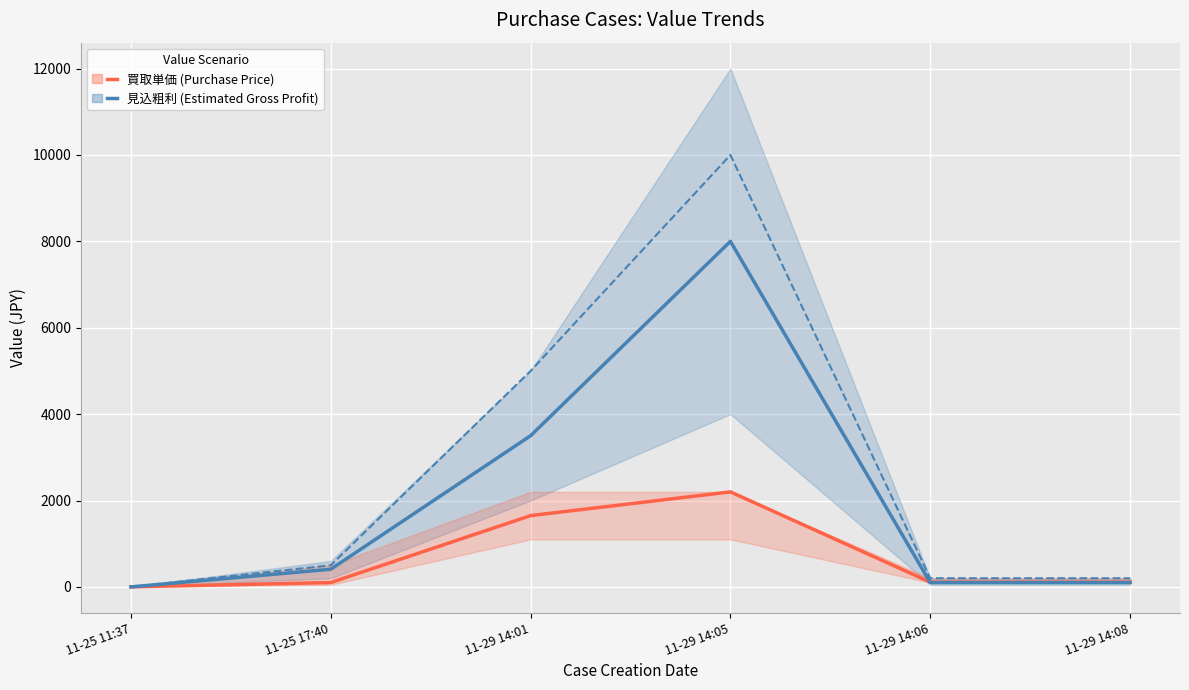

At which category does 見込売単価 (Estimated Sell Price) reach its first local peak?

11-29 14:05